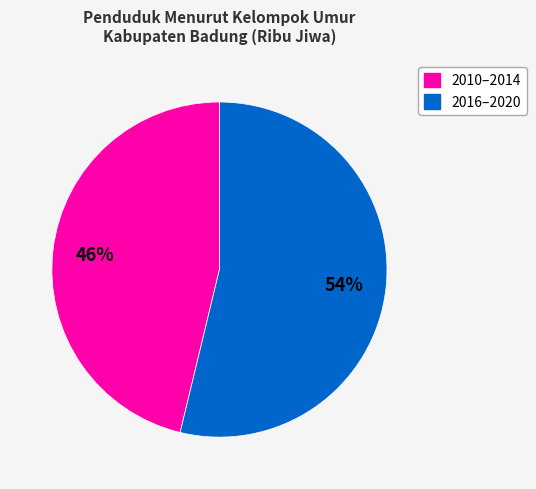

To the nearest percent, what is the average slice percentage?

50%